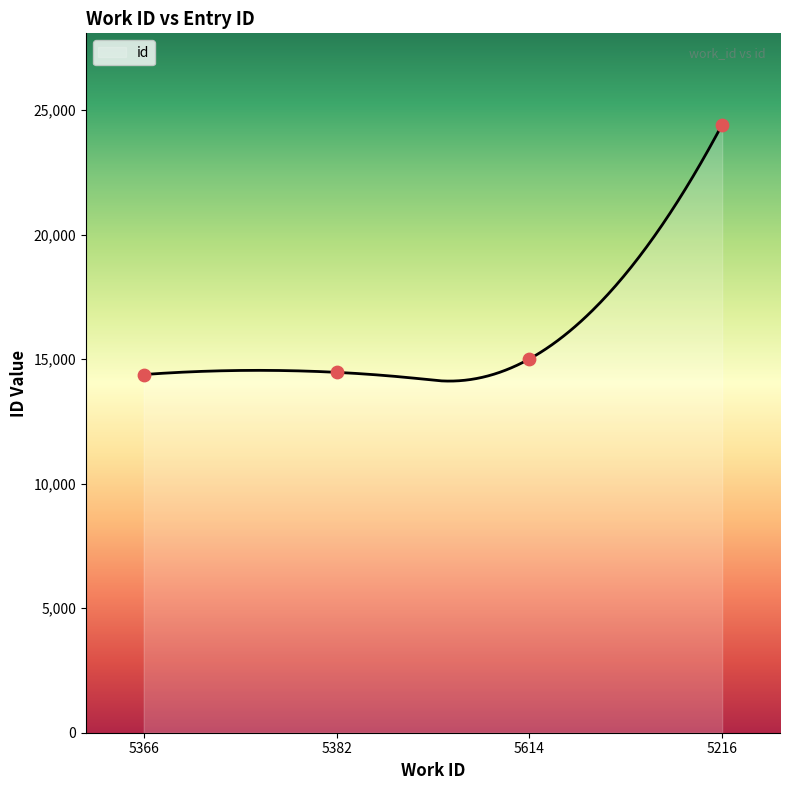

Which has a higher value, 5366 or 5216?

5216